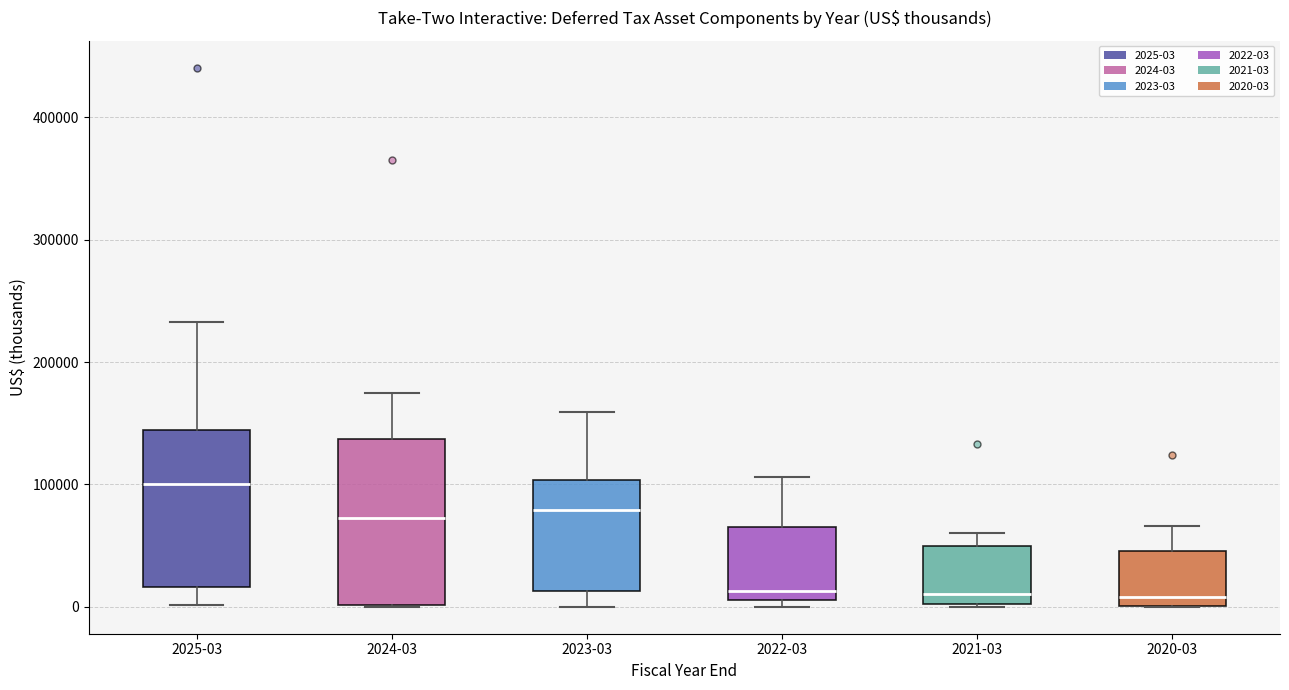

Reading left to right, transcribe this box plot: for each box, give where its median line is, the range the box spans, and where its two whiskers end, as read against the y-axis. The values are not printed on the chart, so give them approximately, as read against the axis.

2025-03: median 100000, box 20000 to 140000, whiskers 0 to 230000
2024-03: median 70000, box 0 to 140000, whiskers 0 to 170000
2023-03: median 80000, box 10000 to 100000, whiskers 0 to 160000
2022-03: median 10000 (just above the box's lower edge), box 10000 to 70000, whiskers 0 to 110000
2021-03: median 10000, box 0 to 50000, whiskers 0 to 60000
2020-03: median 10000, box 0 to 50000, whiskers 0 to 70000